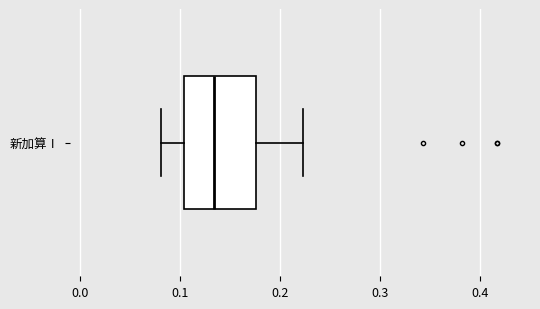

Read this box plot against the x-axis: the position of the median line, the range covered by the box, and the ends of both whiskers. The values are not printed on the chart, so give them approximately, as read against the axis.

median 0.13, box 0.10 to 0.18, whiskers 0.08 to 0.22